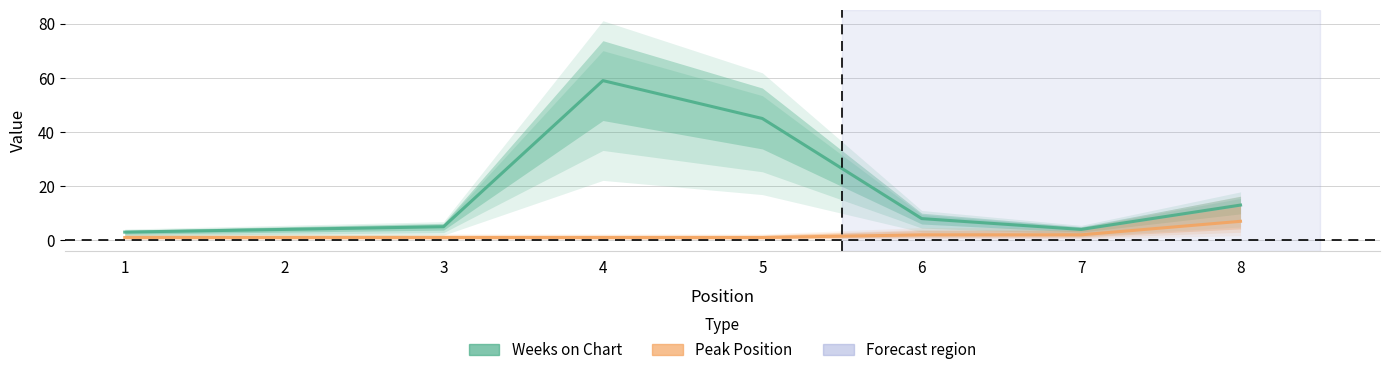

List the series in order of their overall mean, highest first.

Weeks on Chart, Peak Position